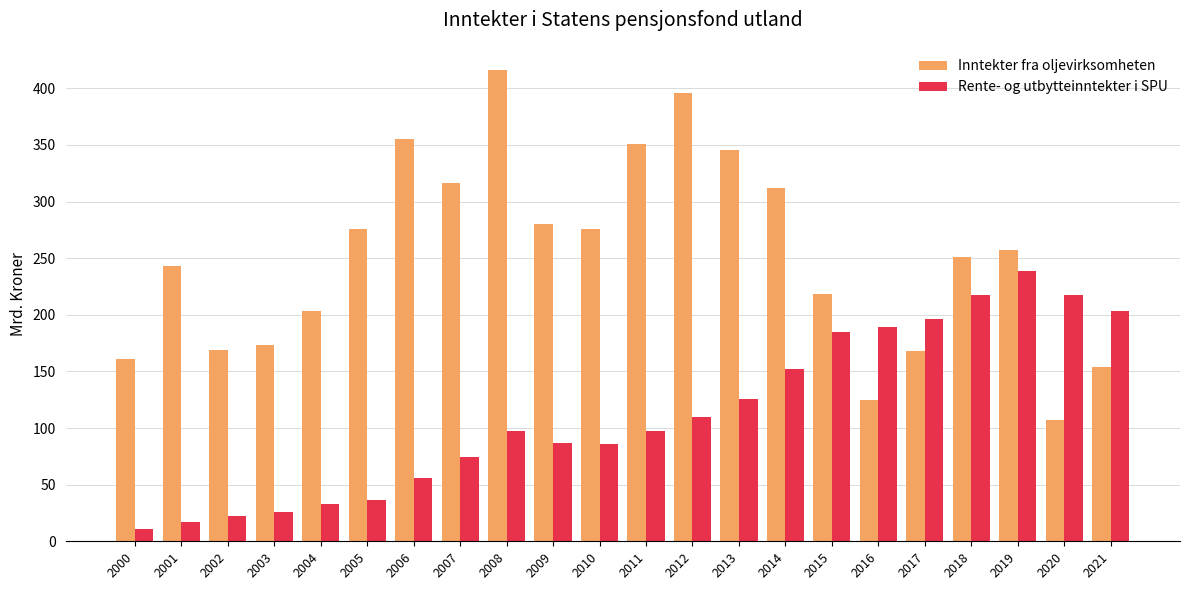

Which series changed the most between 2003 and 2006?

Inntekter fra oljevirksomheten